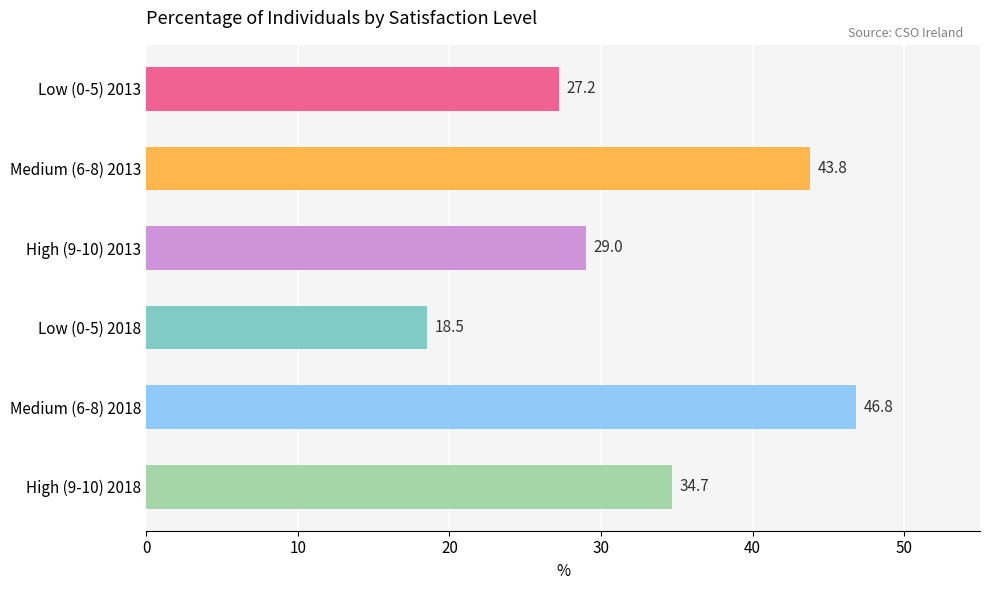

What is the average value?

33.3